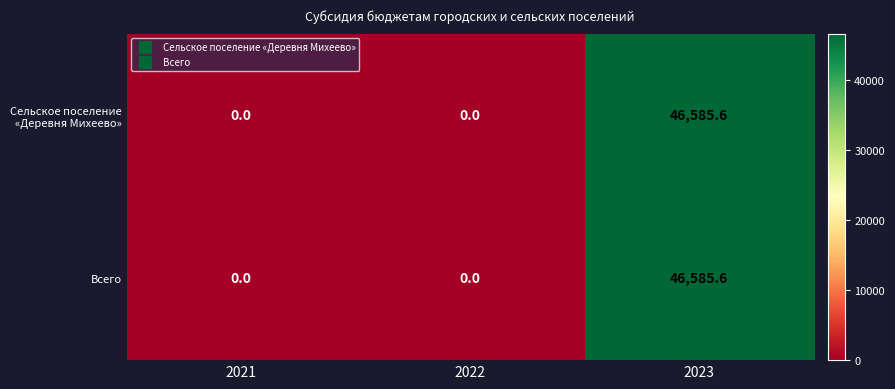

Is the value of Сельское поселение «Деревня Михеево» at 2022 greater than the value of Всего at 2023?

No